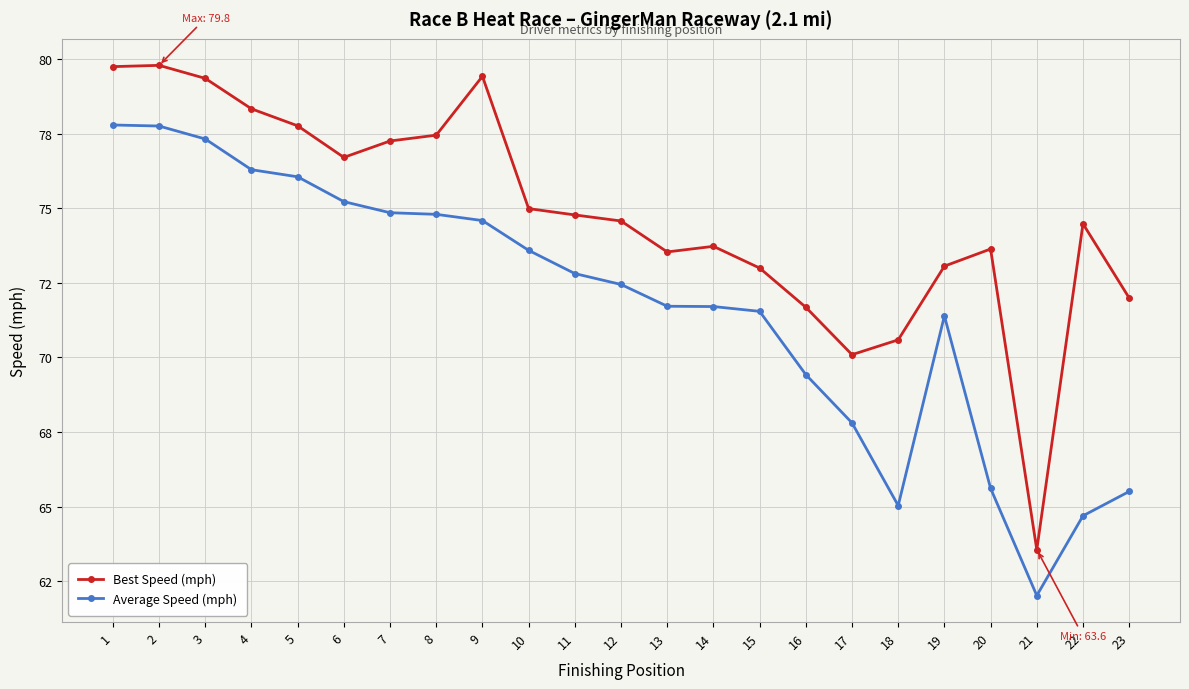

Which series has the largest total across all categories?

Best Speed (mph)